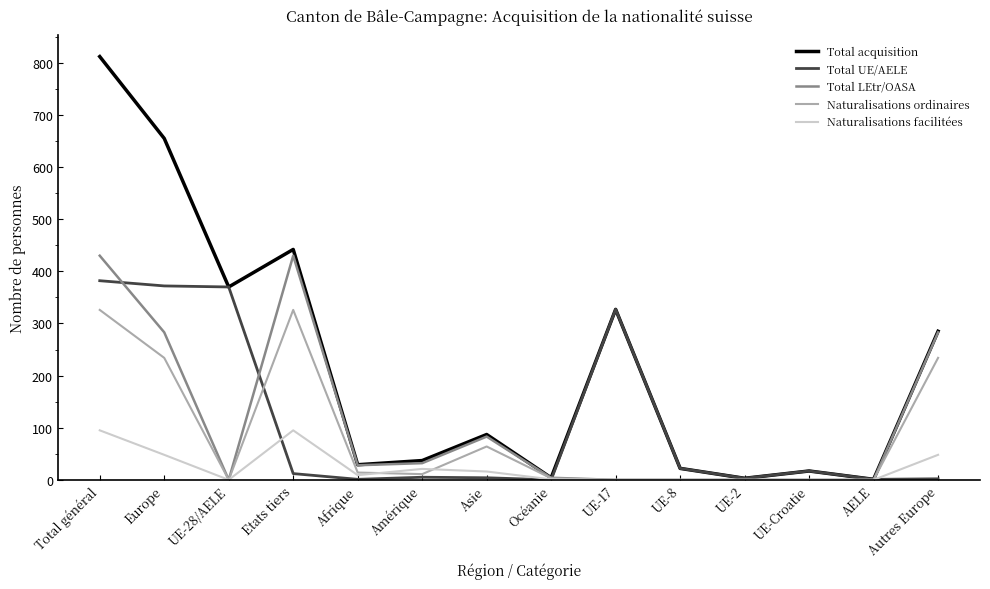

The Naturalisations ordinaires series shows 0 at AELE. True or false?

True